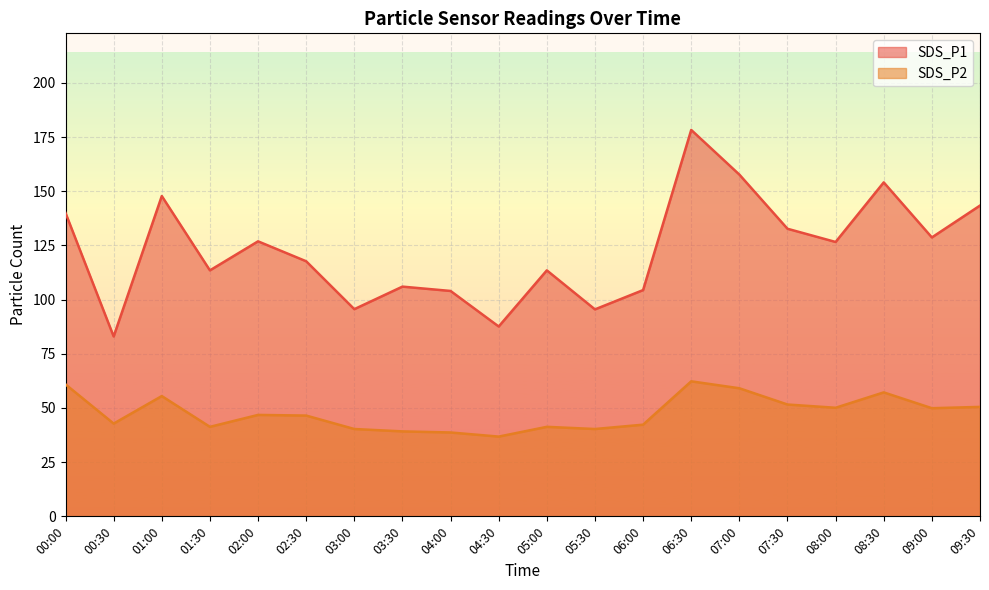

True or false: SDS_P2 and SDS_P1 cross at least once.

False